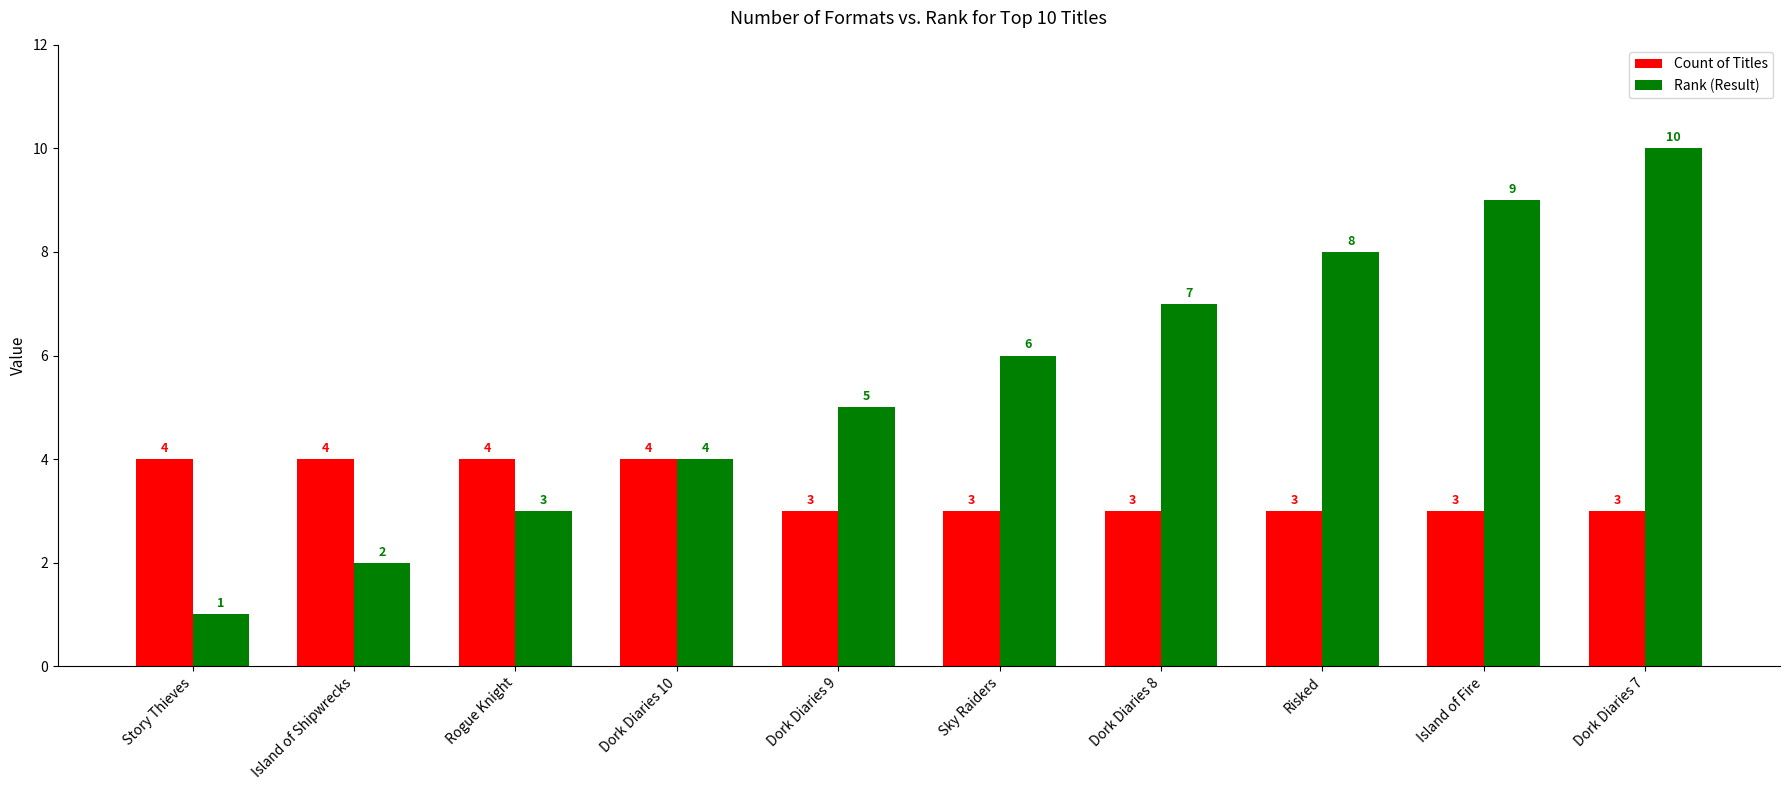

At which label is Rank (Result) closest to 5?

Dork Diaries 9